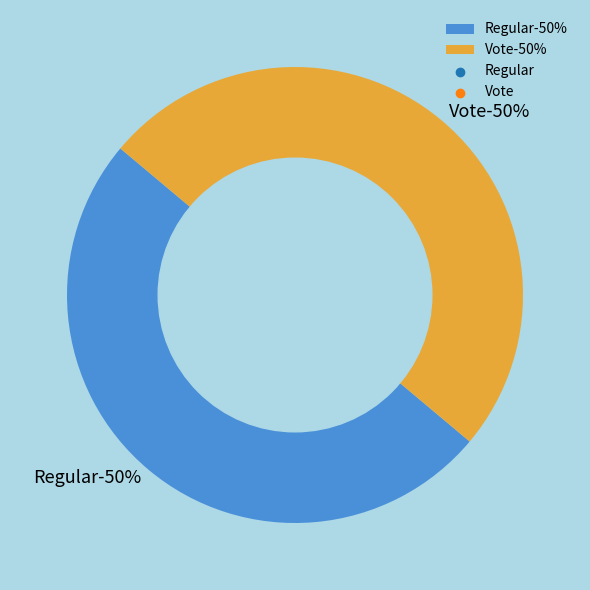

To the nearest percent, what is the combined percentage of Vote and Regular?

100%